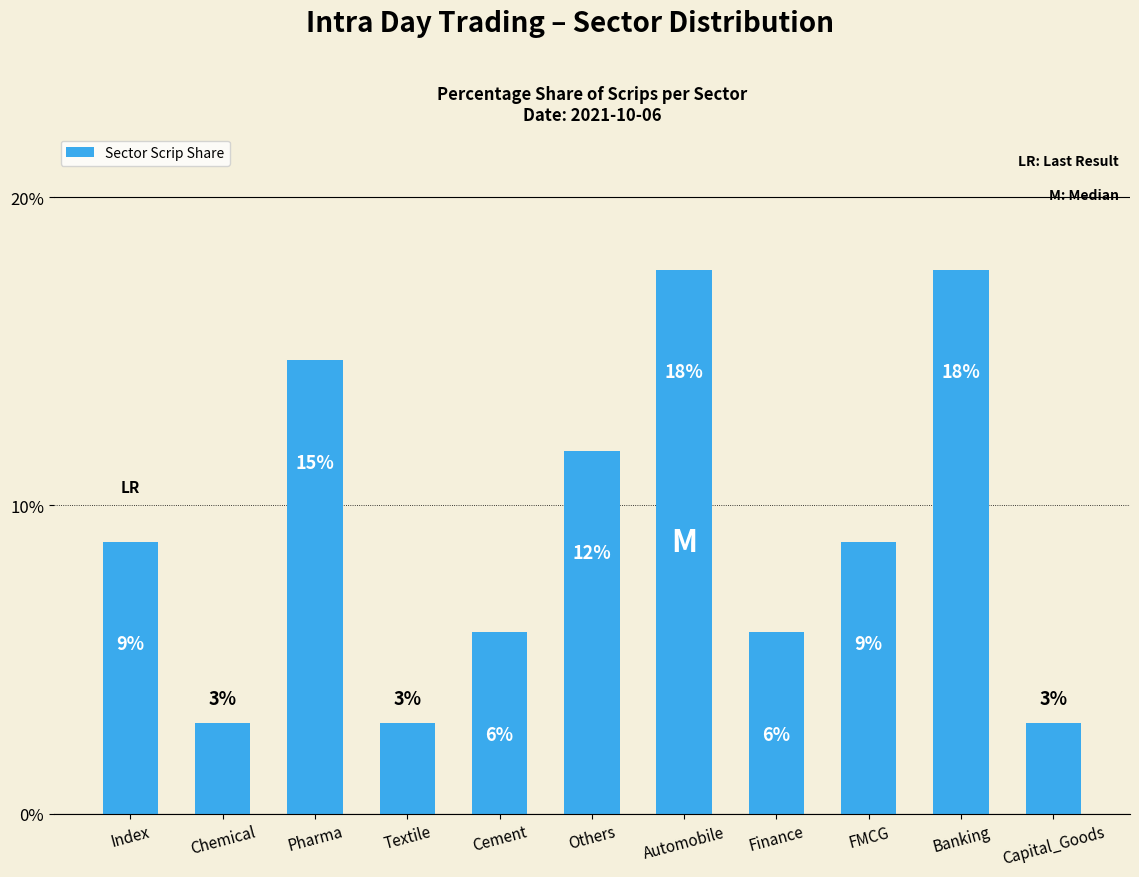

What is the greatest value displayed?

17.6